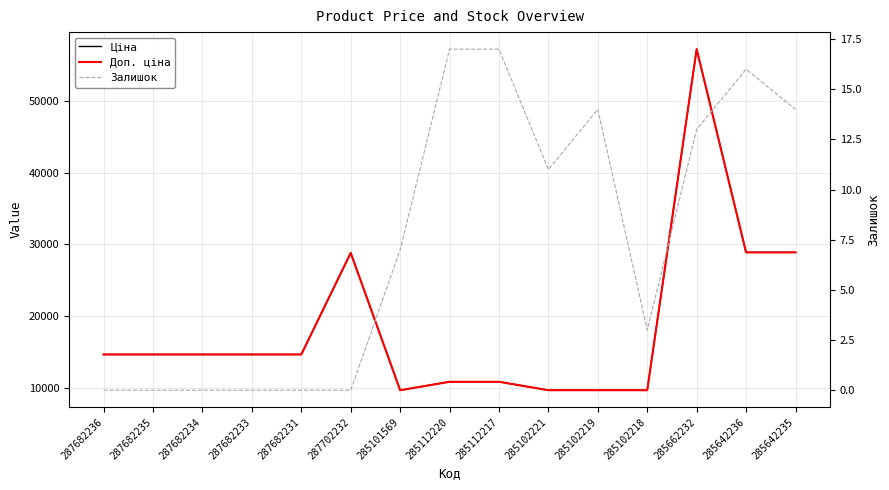

What is the average value of the Залишок series?

7.5